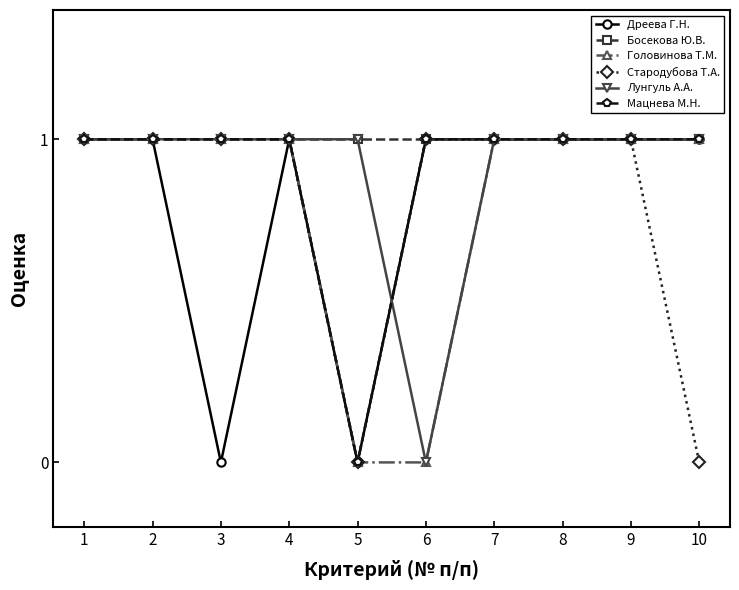

The value of Мацнева М.Н. at 6 is 1. True or false?

True